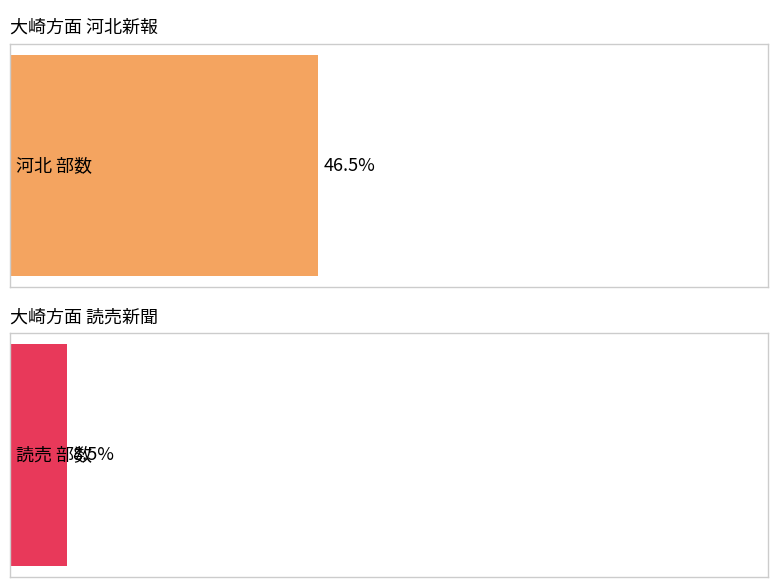

What are all the series names shown in the legend?

河北 部数, 読売 部数